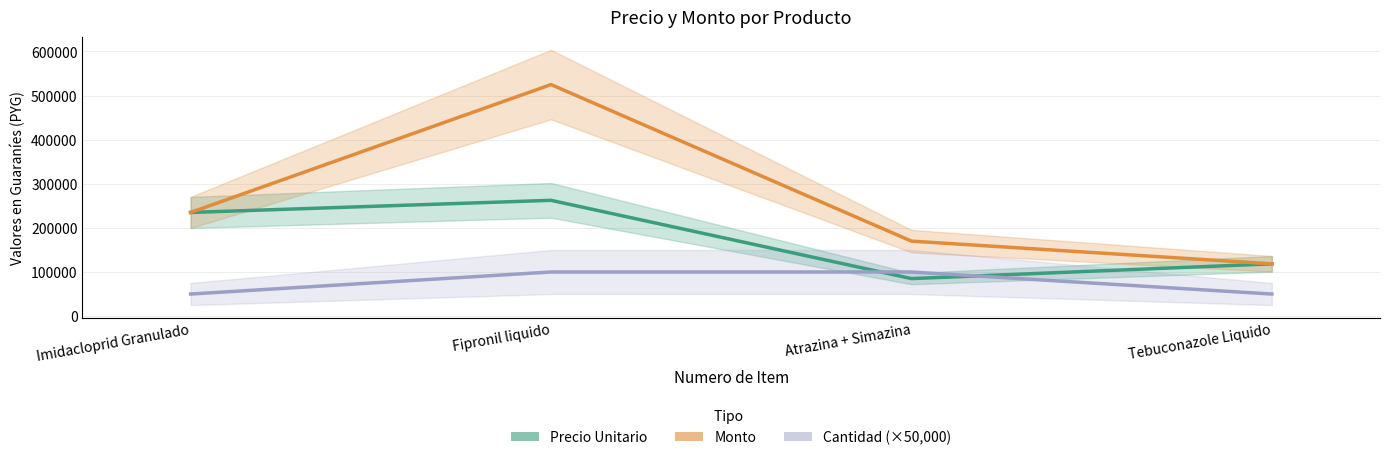

What is the difference between the highest and lowest values at Fipronil liquido?

425000